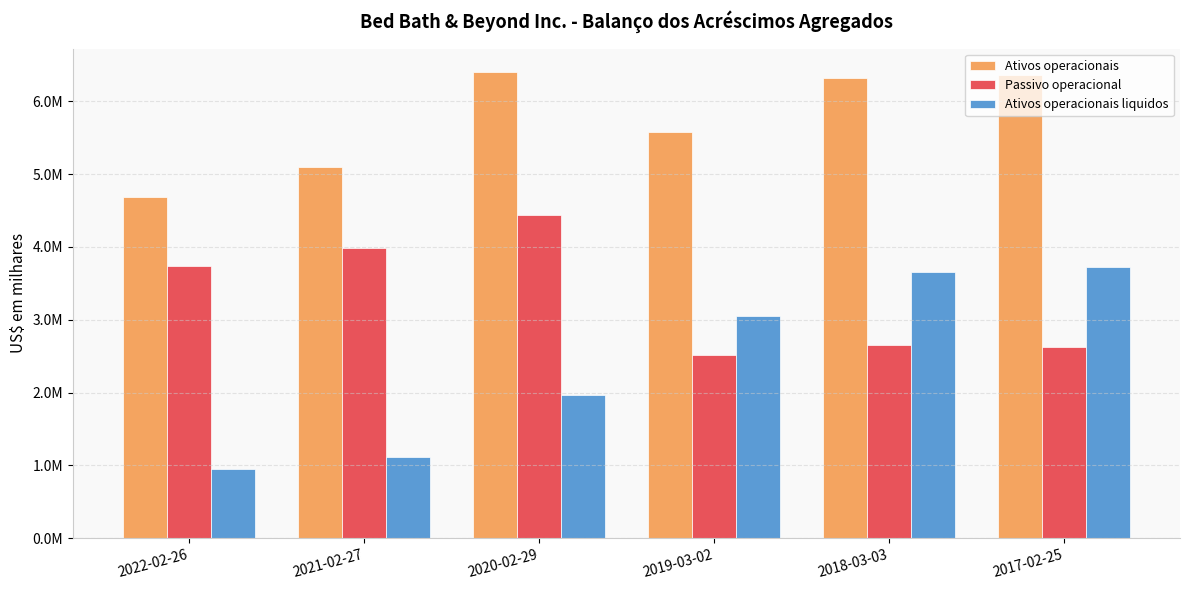

Does the chart contain any negative values?

No